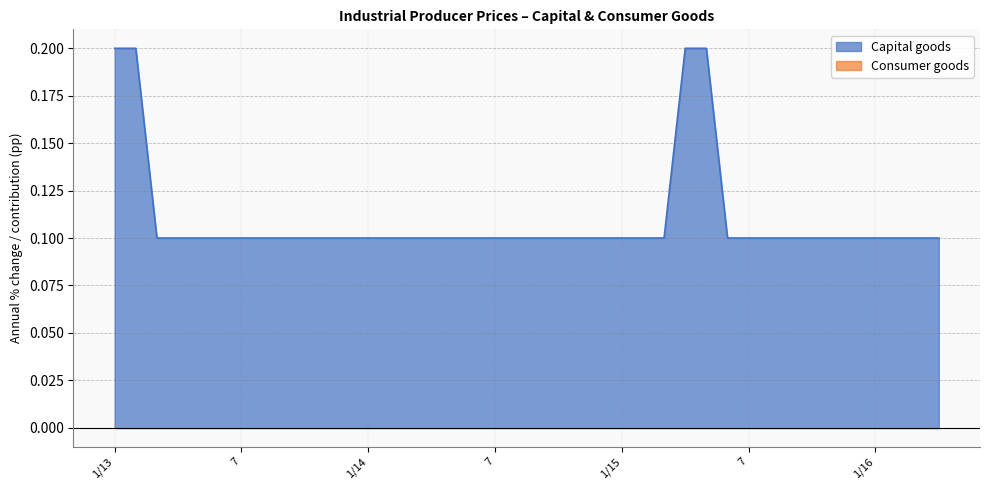

What is the sum of all values?

4.4